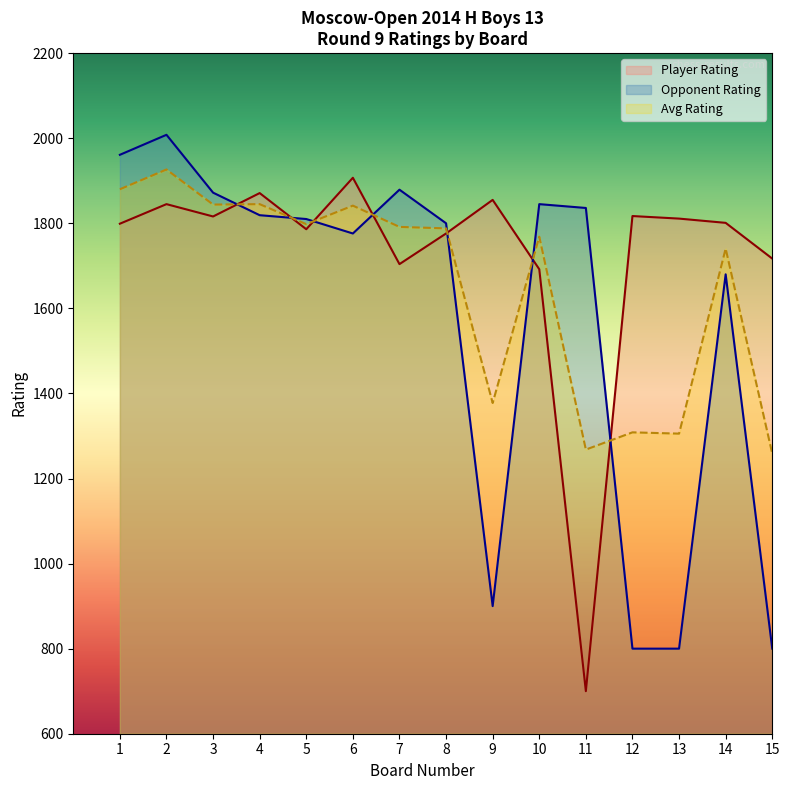

Where does the White Rating series first go above 1810?

1